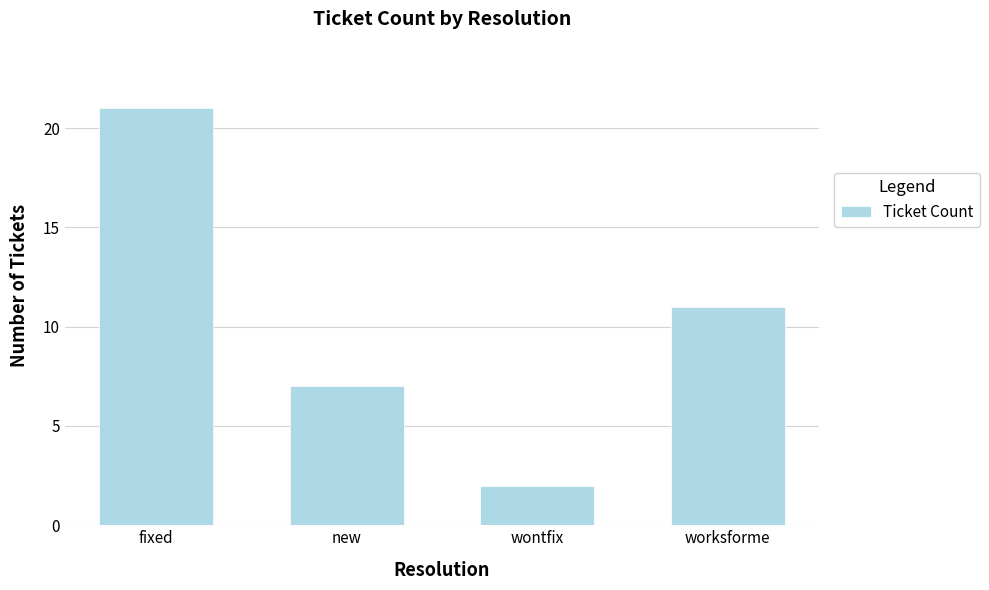

What position from the left is wontfix?

3